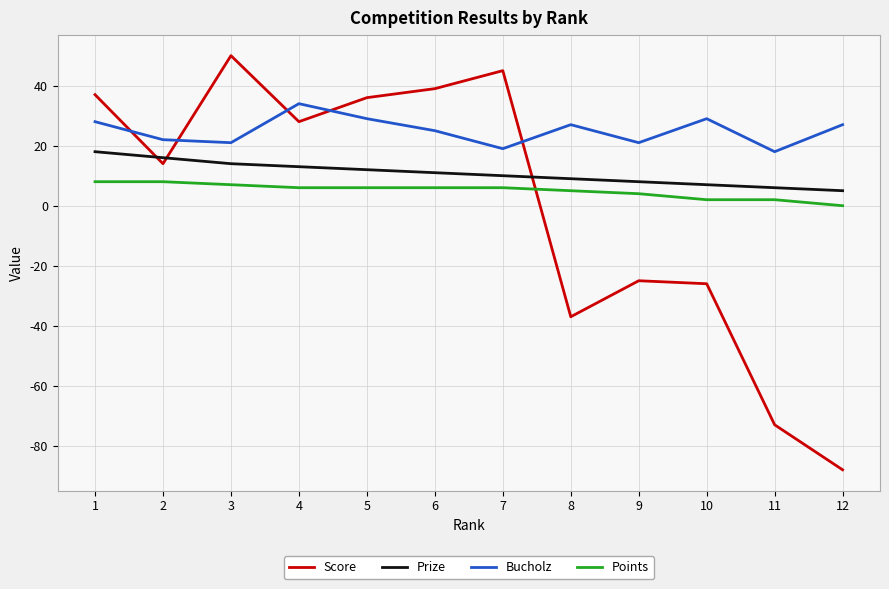

Which series has the widest spread of values?

Score